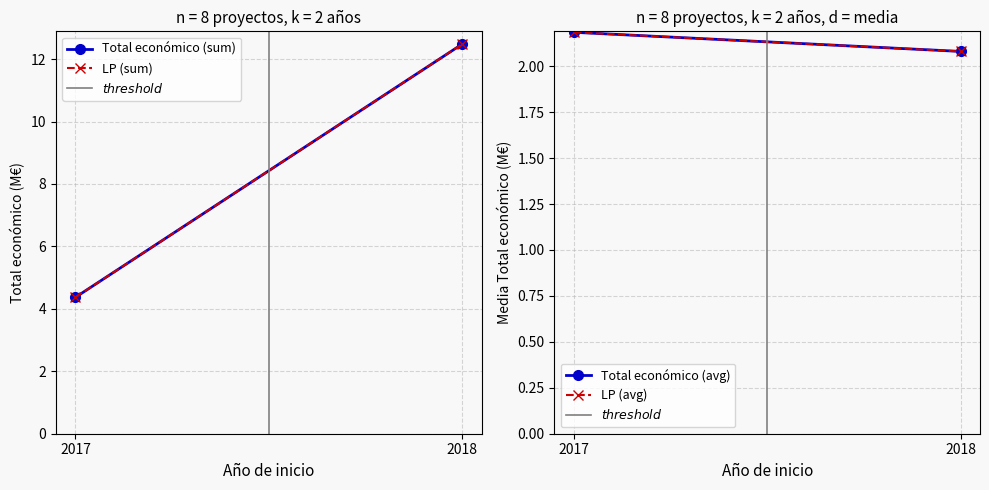

What is the total value across all series at 2017?

13.1